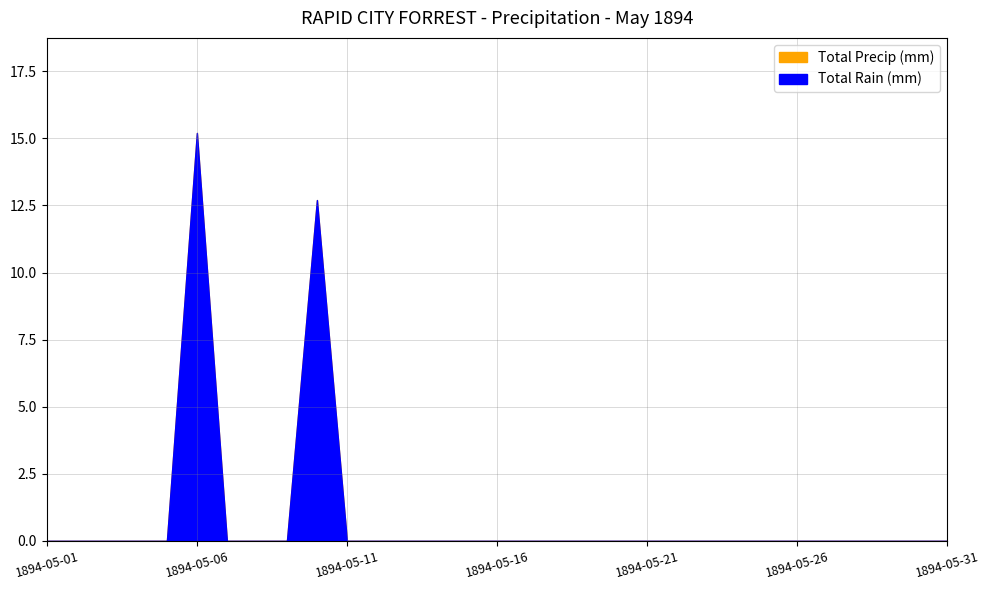

Reading left to right, extract all data points from this chart.

Total Rain (mm): 1894-05-01=0.0	1894-05-02=0.0	1894-05-03=0.0	1894-05-04=0.0	1894-05-05=0.0	1894-05-06=15.2	1894-05-07=0.0	1894-05-08=0.0	1894-05-09=0.0	1894-05-10=12.7	1894-05-11=0.0	1894-05-12=0.0	1894-05-13=0.0	1894-05-14=0.0	1894-05-15=0.0	1894-05-16=0.0	1894-05-17=0.0	1894-05-18=0.0	1894-05-19=0.0	1894-05-20=0.0	1894-05-21=0.0	1894-05-22=0.0	1894-05-23=0.0	1894-05-24=0.0	1894-05-25=0.0	1894-05-26=0.0	1894-05-27=0.0	1894-05-28=0.0	1894-05-29=0.0	1894-05-30=0.0	1894-05-31=0.0
Total Precip (mm): 1894-05-01=0.0	1894-05-02=0.0	1894-05-03=0.0	1894-05-04=0.0	1894-05-05=0.0	1894-05-06=15.2	1894-05-07=0.0	1894-05-08=0.0	1894-05-09=0.0	1894-05-10=12.7	1894-05-11=0.0	1894-05-12=0.0	1894-05-13=0.0	1894-05-14=0.0	1894-05-15=0.0	1894-05-16=0.0	1894-05-17=0.0	1894-05-18=0.0	1894-05-19=0.0	1894-05-20=0.0	1894-05-21=0.0	1894-05-22=0.0	1894-05-23=0.0	1894-05-24=0.0	1894-05-25=0.0	1894-05-26=0.0	1894-05-27=0.0	1894-05-28=0.0	1894-05-29=0.0	1894-05-30=0.0	1894-05-31=0.0